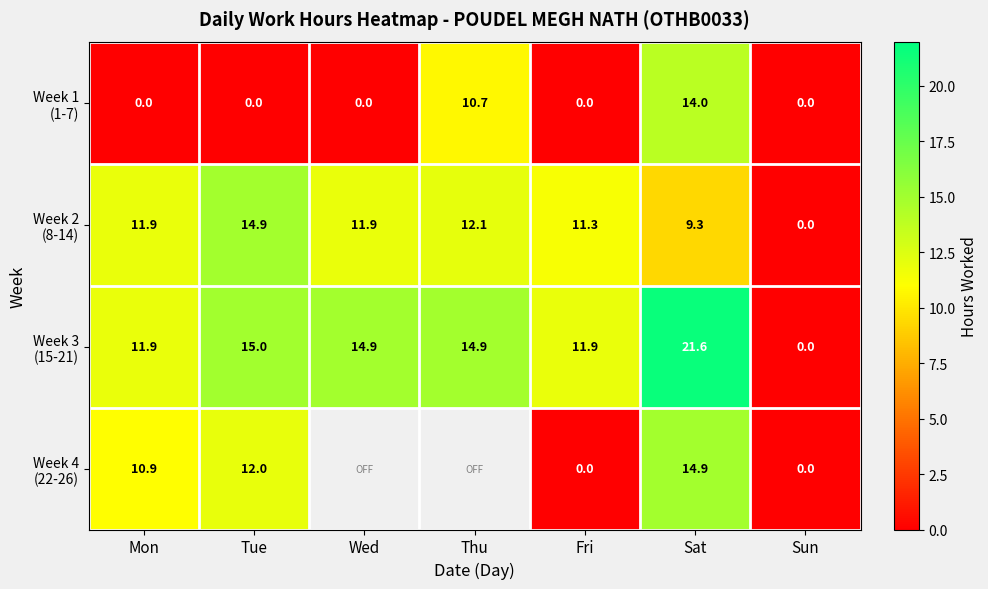

What is the total value across all series at Fri?

23.2